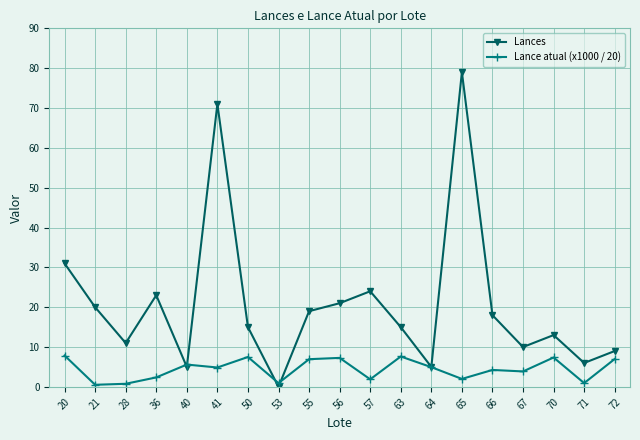

What is the difference between the highest and lowest values at 67?

6.1